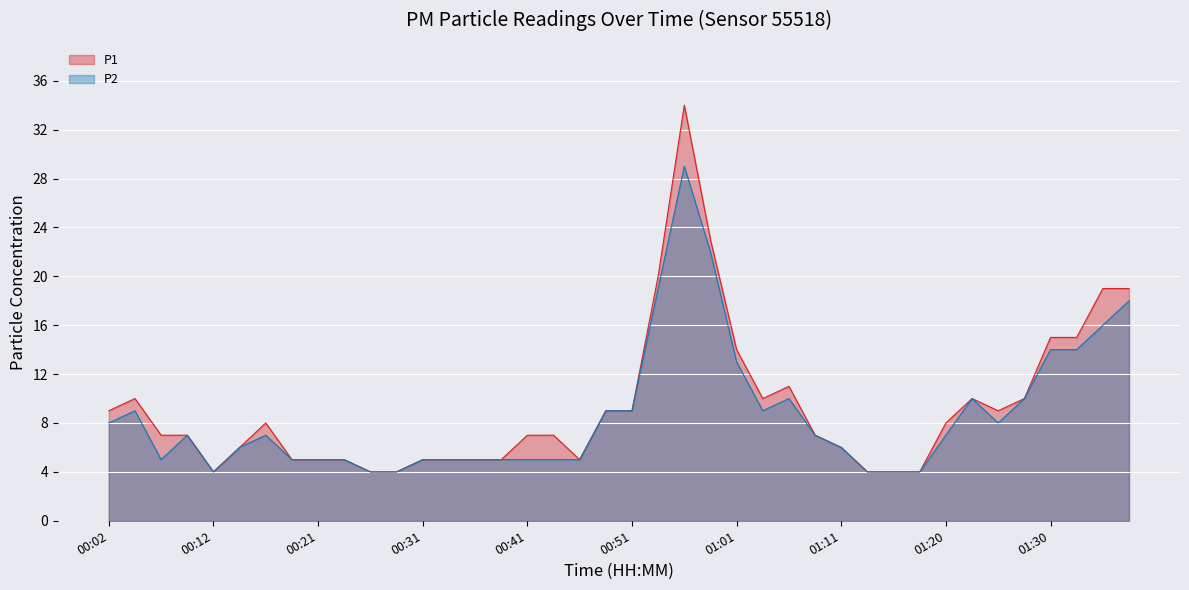

True or false: P2 has a value of 5 at 01:13.

False